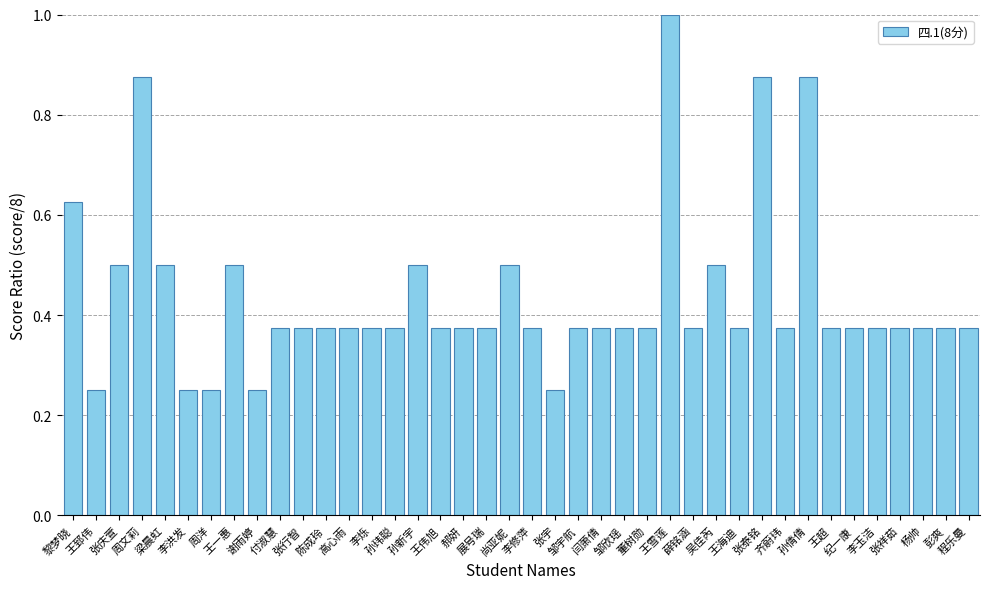

What is the label of the 5th bar from the right?

李玉洁